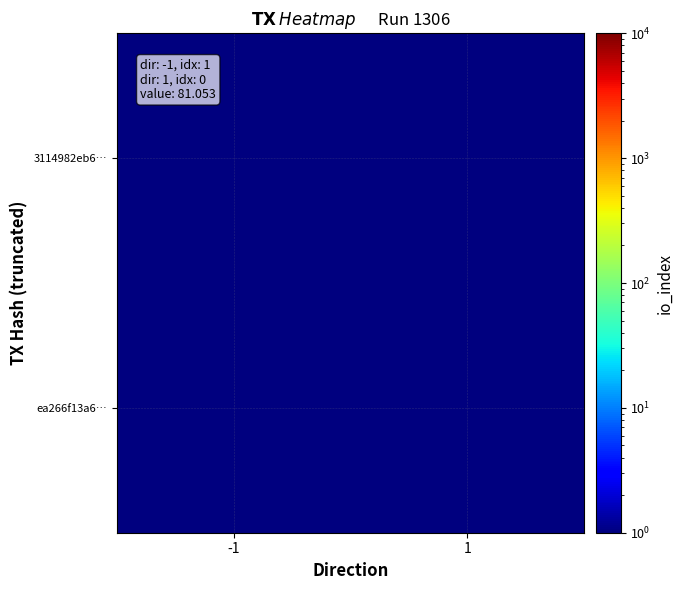

At which category is the sum across all series the highest?

-1